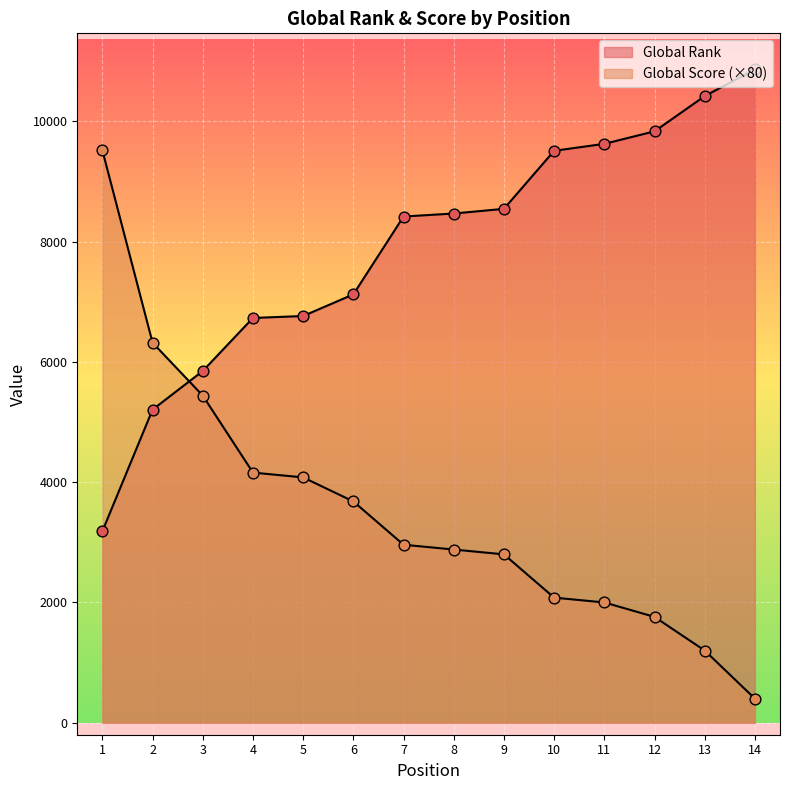

Which series has the largest total across all categories?

Global Rank